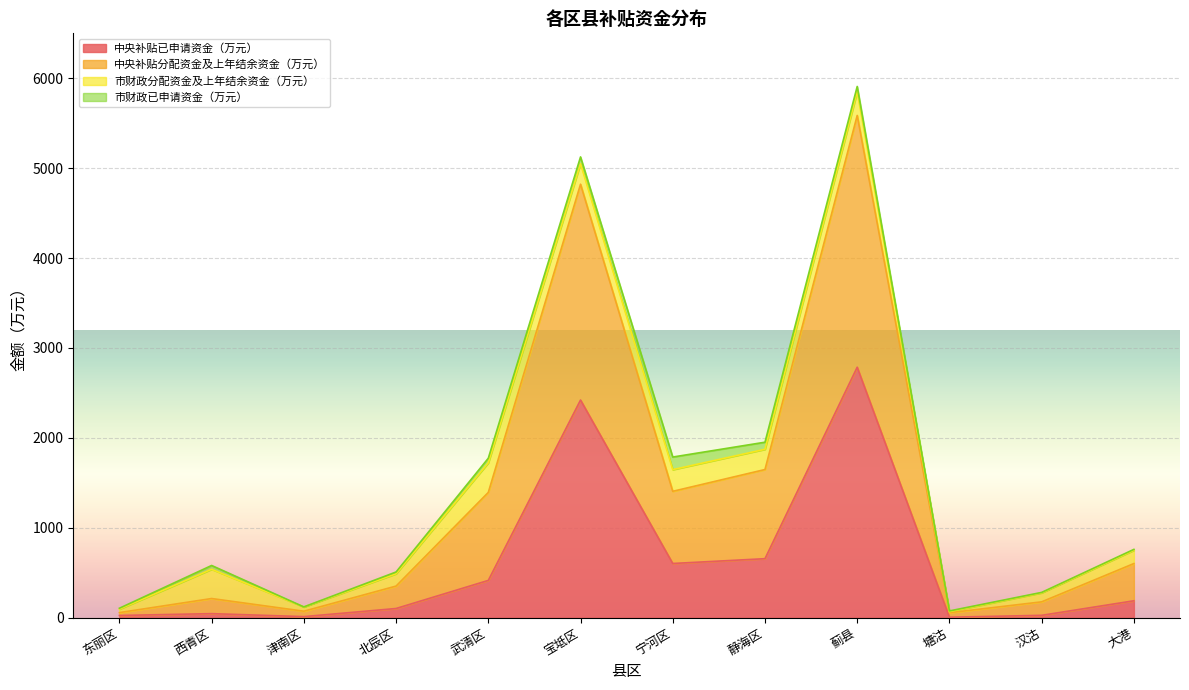

What is the difference between the 中央补贴已申请资金（万元） values at 汉沽 and 西青区?

18.8